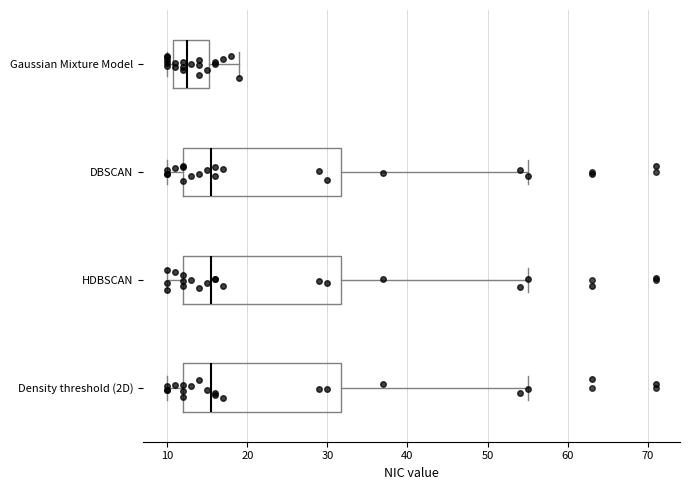

Reading bottom to top, read every box against the x-axis: the position of its median line, the range the box covers, and the ends of its whiskers. The values are not printed on the chart, so give them approximately, as read against the axis.

Density threshold (2D): median 16, box 12 to 32, whiskers 10 to 55
HDBSCAN: median 16, box 12 to 32, whiskers 10 to 55
DBSCAN: median 16, box 12 to 32, whiskers 10 to 55
Gaussian Mixture Model: median 13, box 11 to 15, whiskers 10 to 19